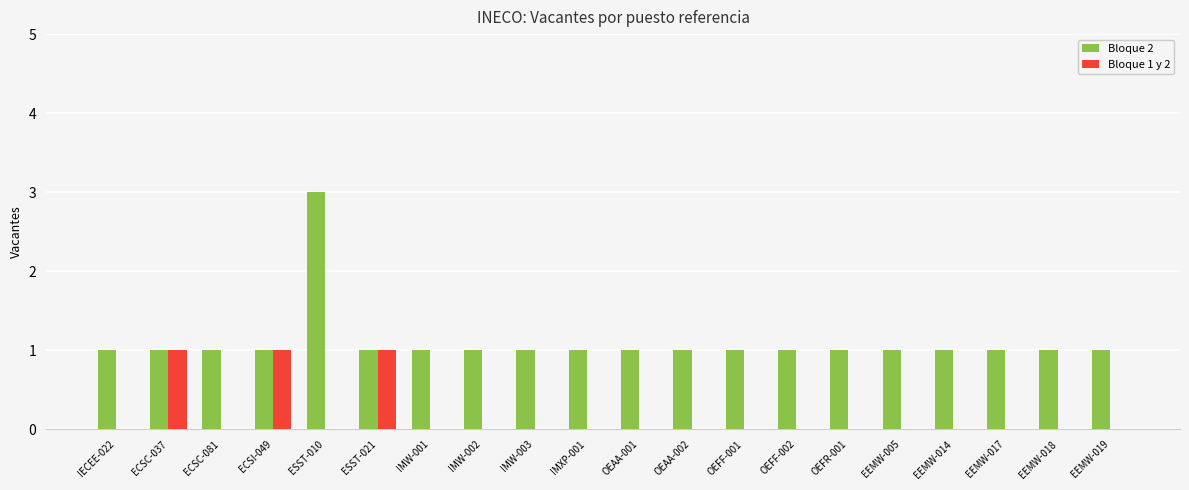

Is the value of Bloque 2 at IMW-001 greater than the value of Bloque 1 y 2 at IMW-001?

Yes